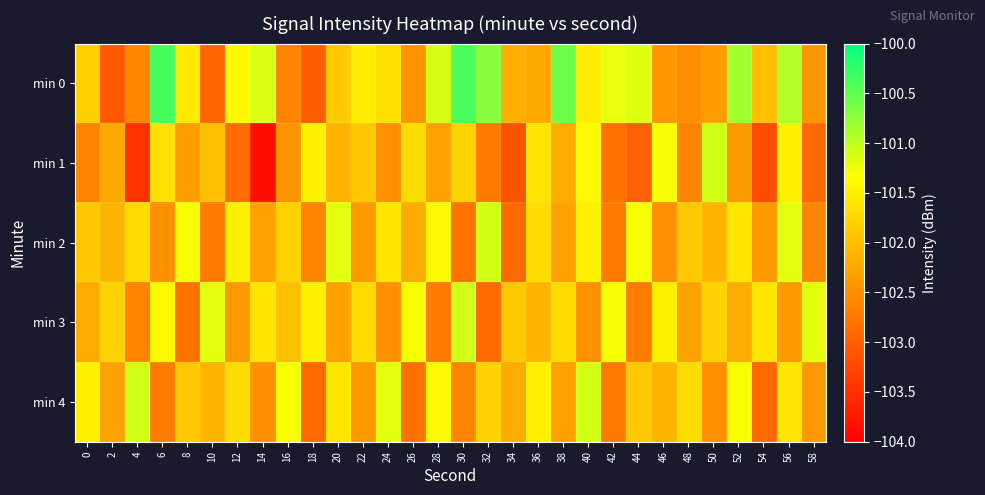

Reading left to right, extract all data points from this chart.

min 0: 0=-101.8	2=-103.1	4=-102.6	6=-100.4	8=-101.6	10=-102.9	12=-101.4	14=-101.1	16=-102.6	18=-103.0	20=-101.9	22=-101.5	24=-101.7	26=-102.4	28=-101.1	30=-100.4	32=-100.7	34=-102.2	36=-102.2	38=-100.6	40=-101.5	42=-101.2	44=-101.2	46=-102.4	48=-102.5	50=-102.4	52=-100.9	54=-102.0	56=-100.9	58=-102.4
min 1: 0=-102.6	2=-102.2	4=-103.5	6=-101.7	8=-102.3	10=-102.0	12=-102.9	14=-103.8	16=-102.5	18=-101.5	20=-102.1	22=-101.9	24=-102.5	26=-101.7	28=-102.3	30=-101.8	32=-102.7	34=-103.1	36=-101.6	38=-102.2	40=-101.4	42=-102.8	44=-103.0	46=-101.3	48=-102.6	50=-101.1	52=-102.4	54=-103.2	56=-101.5	58=-102.9
min 2: 0=-101.9	2=-102.1	4=-101.7	6=-102.5	8=-101.3	10=-102.7	12=-101.5	14=-102.3	16=-101.8	18=-102.6	20=-101.2	22=-102.4	24=-101.6	26=-102.2	28=-101.4	30=-102.8	32=-101.1	34=-102.9	36=-101.7	38=-102.3	40=-101.5	42=-102.7	44=-101.3	46=-102.5	48=-101.9	50=-102.1	52=-101.6	54=-102.4	56=-101.2	58=-102.6
min 3: 0=-102.2	2=-101.8	4=-102.6	6=-101.4	8=-102.8	10=-101.2	12=-102.4	14=-101.6	16=-102.0	18=-101.5	20=-102.3	22=-101.7	24=-102.5	26=-101.3	28=-102.7	30=-101.1	32=-102.9	34=-101.9	36=-102.1	38=-101.7	40=-102.5	42=-101.3	44=-102.7	46=-101.5	48=-102.3	50=-101.8	52=-102.2	54=-101.6	56=-102.4	58=-101.2
min 4: 0=-101.5	2=-102.3	4=-101.1	6=-102.7	8=-101.9	10=-102.1	12=-101.7	14=-102.5	16=-101.3	18=-102.9	20=-101.6	22=-102.4	24=-101.2	26=-102.8	28=-101.4	30=-102.6	32=-101.8	34=-102.2	36=-101.5	38=-102.3	40=-101.1	42=-102.7	44=-101.9	46=-102.1	48=-101.7	50=-102.5	52=-101.3	54=-102.9	56=-101.6	58=-102.4